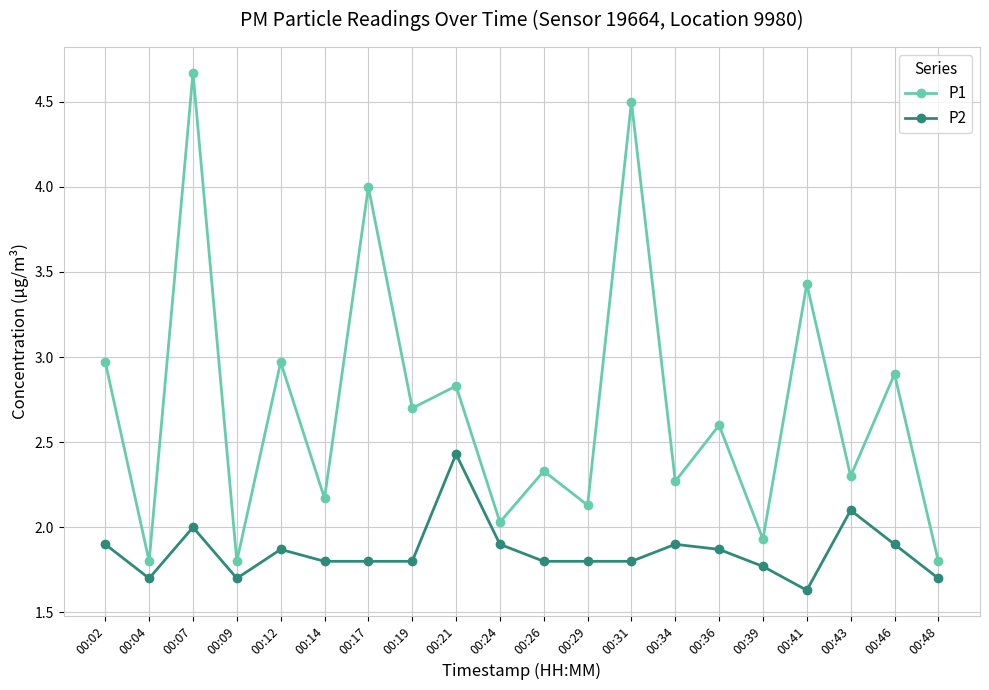

True or false: P2 and P1 intersect in this chart.

False